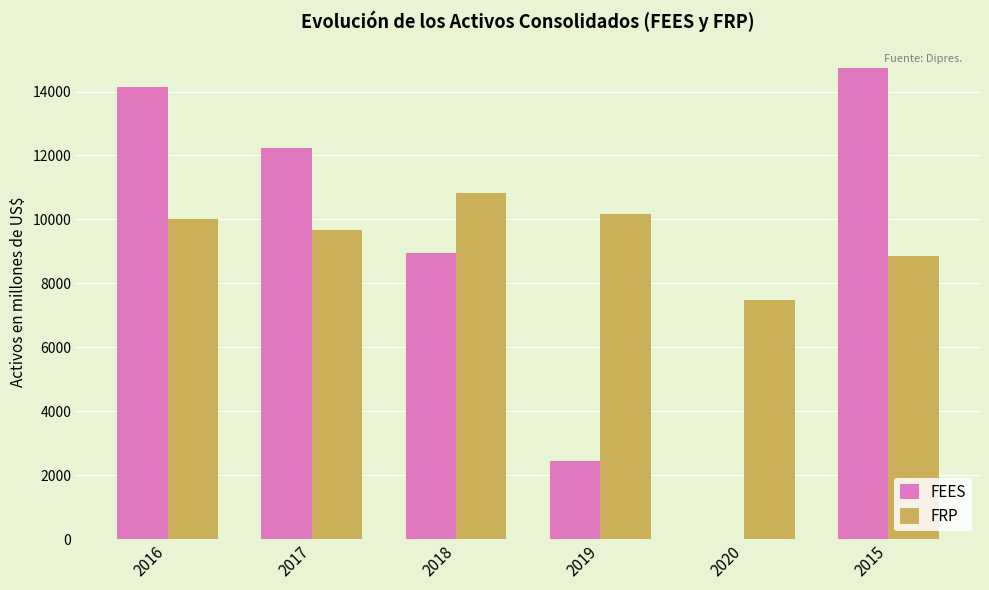

What is the average value of the FEES series?

8753.1